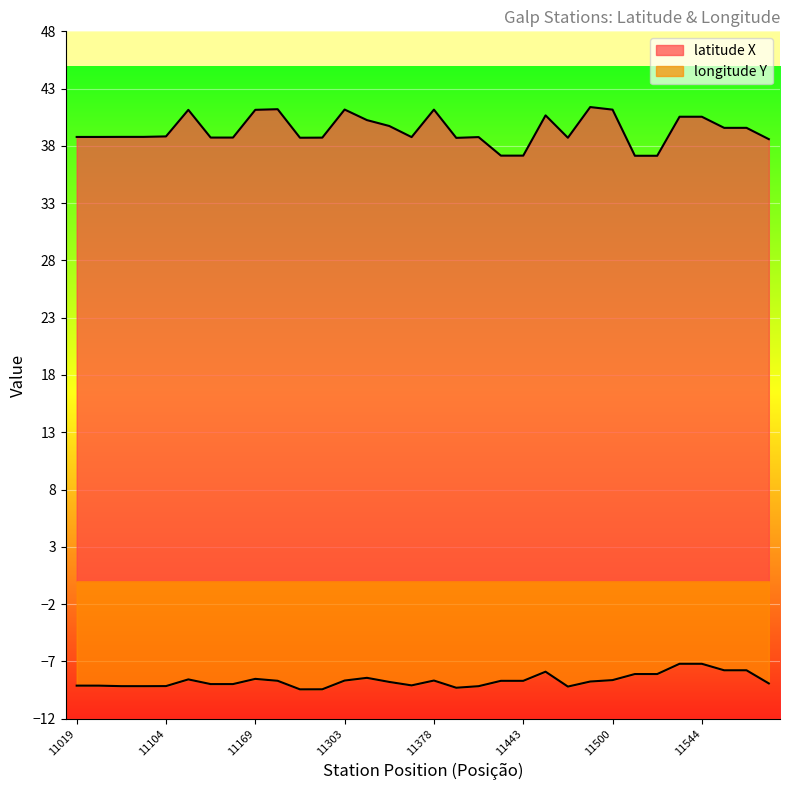

What is the value of the longitude Y point at the 22nd from the left?

-7.9